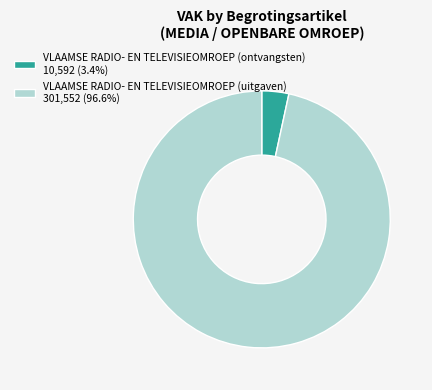

Is there any slice that represents more than half of the pie?

Yes